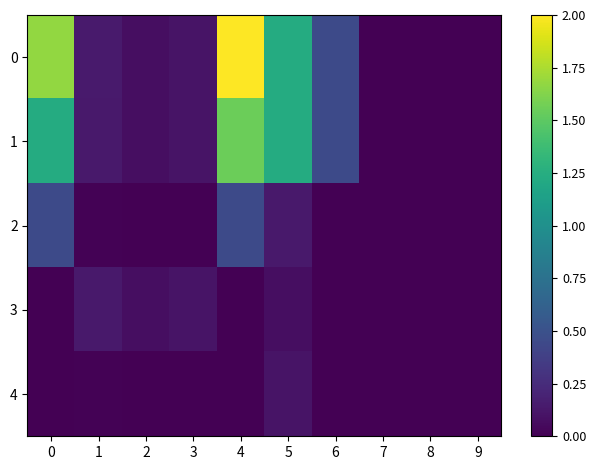

Rank the series by their maximum value, from lowest to highest.

4, 3, 2, 1, 0